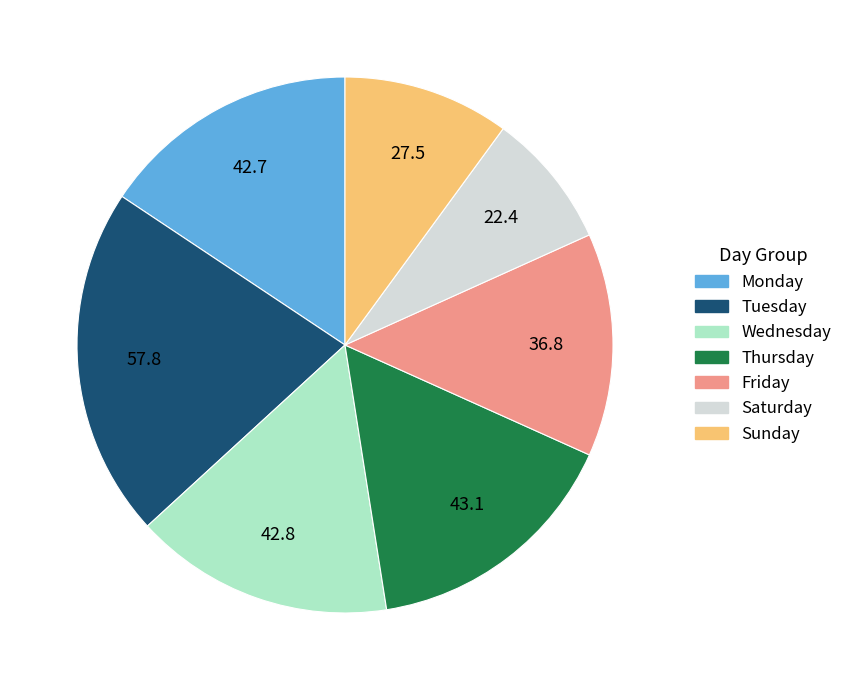

How many slices are in this pie chart?

7